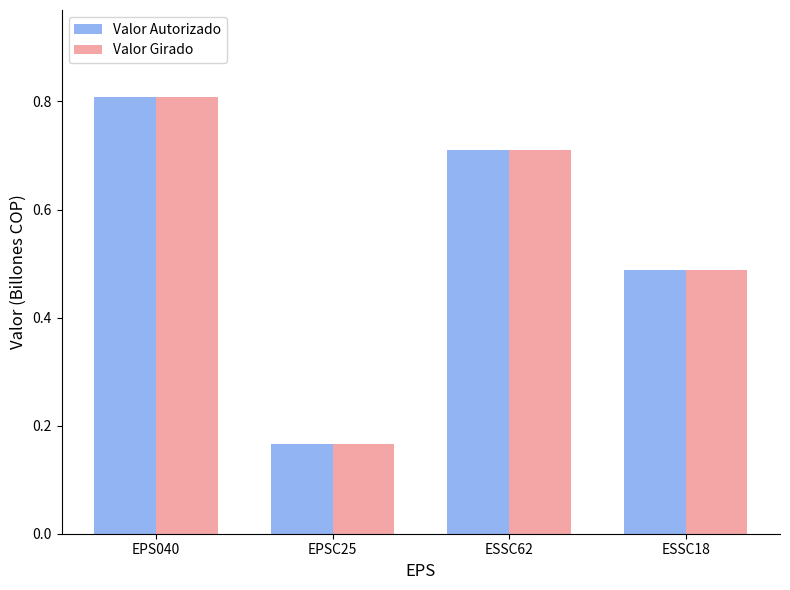

True or false: Valor Girado has a value of 0.5 at ESSC62.

False